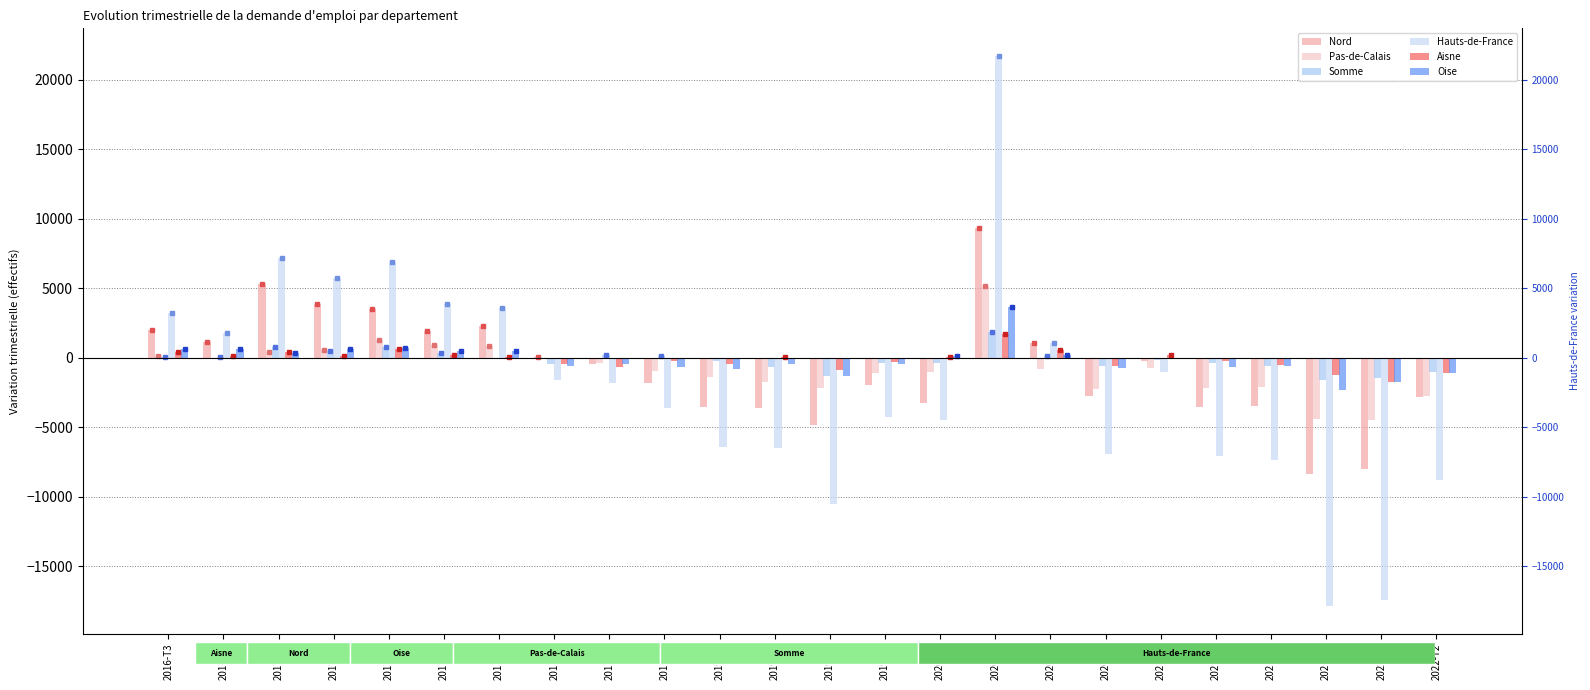

How many values in the Aisne series exceed 20?

11